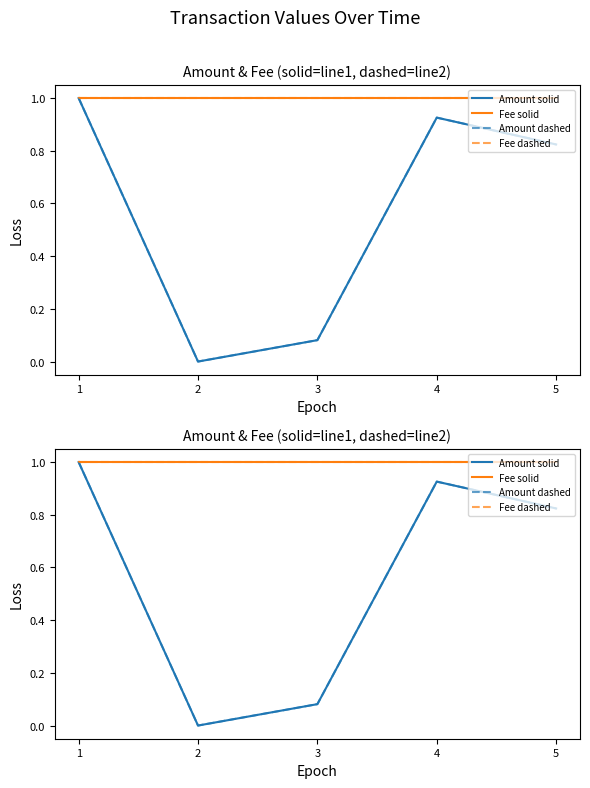

The value of Amount solid at 1 is 1.0. True or false?

True